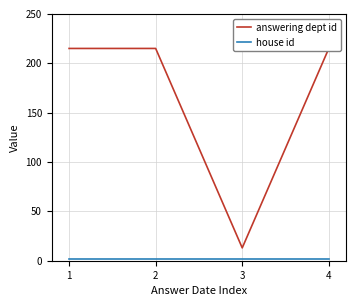

What is the average value of the answering dept id series?

164